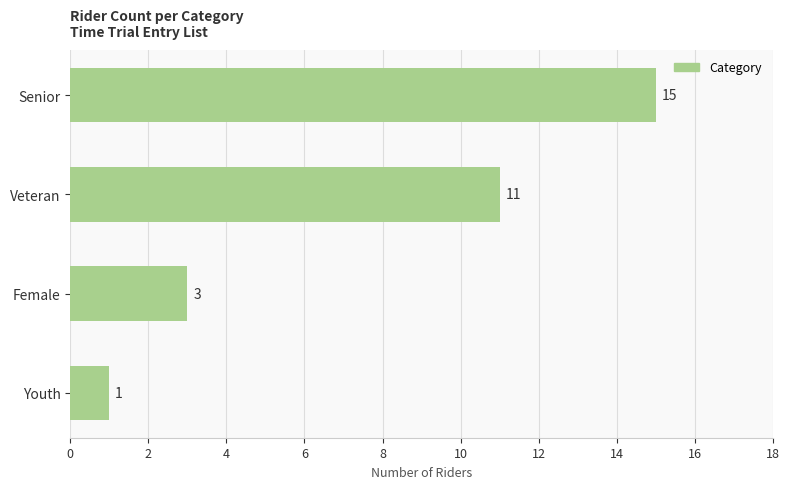

What is the difference between the maximum and minimum values?

14